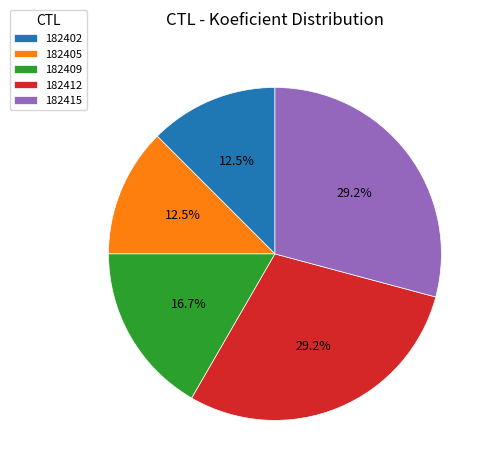

Does any single category account for the majority?

No